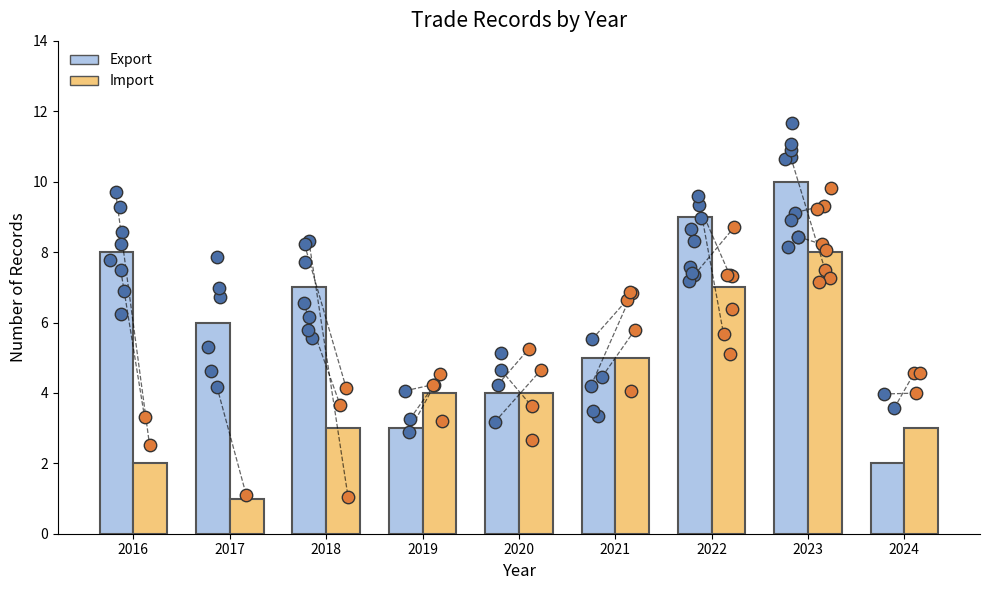

Which series has the largest total across all categories?

Export